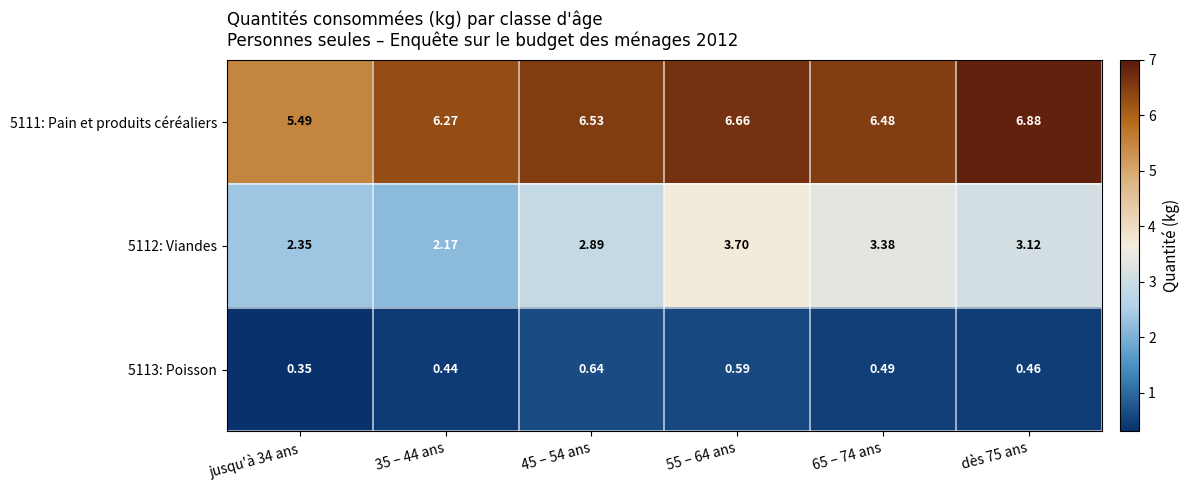

How many categories are shown in the chart?

6